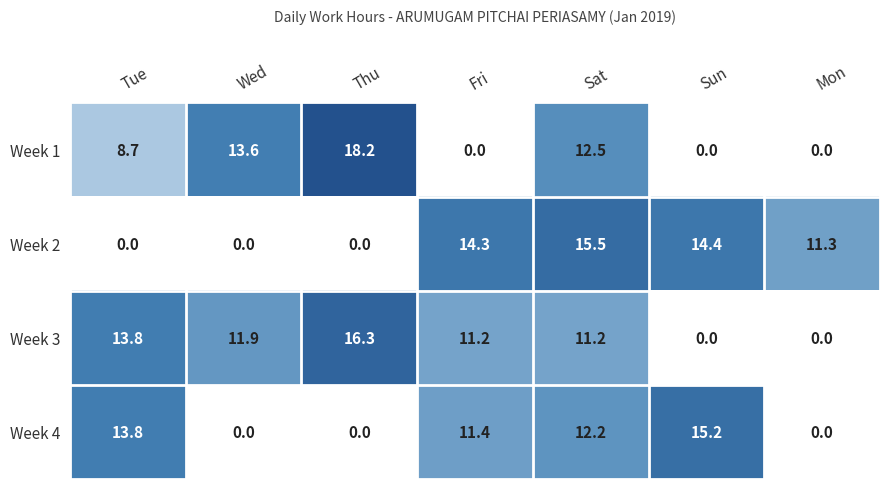

Reading left to right, list all the values displayed in this chart.

Week 1: 8.7	13.6	18.2	0.0	12.5	0.0	0.0
Week 2: 0.0	0.0	0.0	14.3	15.5	14.4	11.3
Week 3: 13.8	11.9	16.3	11.2	11.2	0.0	0.0
Week 4: 13.8	0.0	0.0	11.4	12.2	15.2	0.0